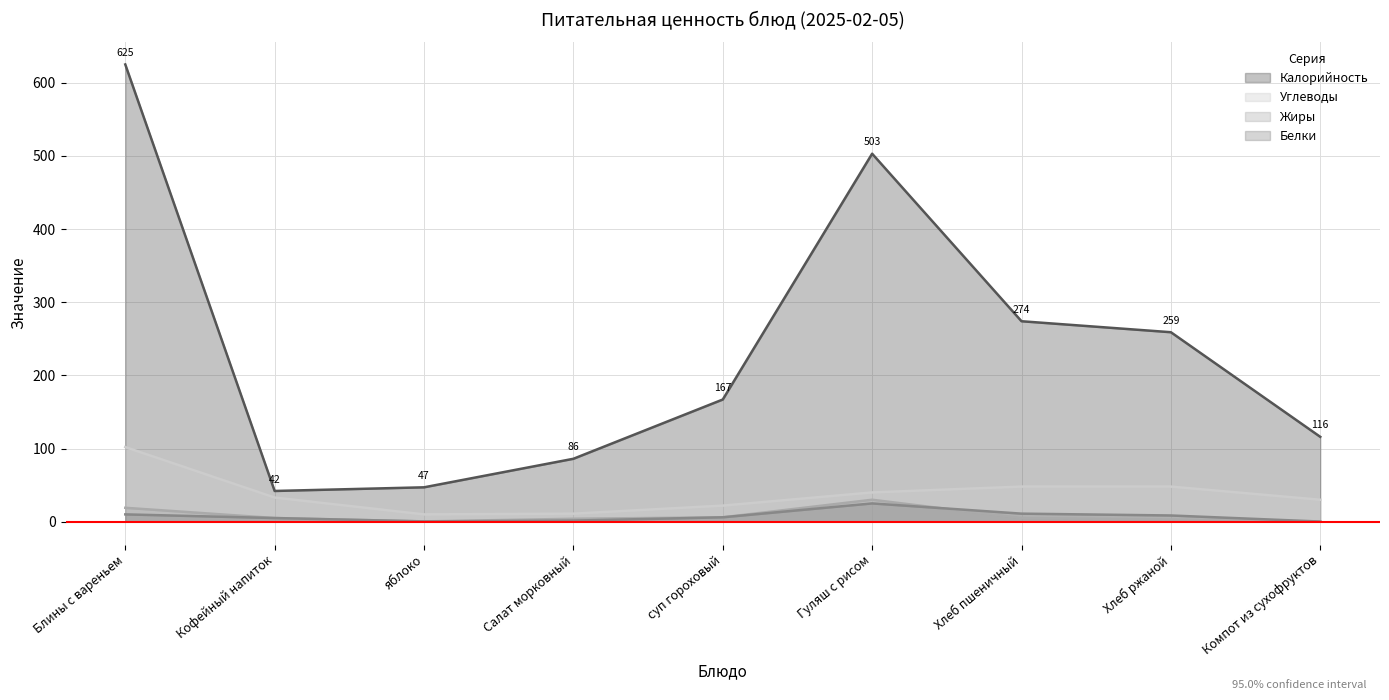

True or false: Углеводы and Жиры cross at least once.

False